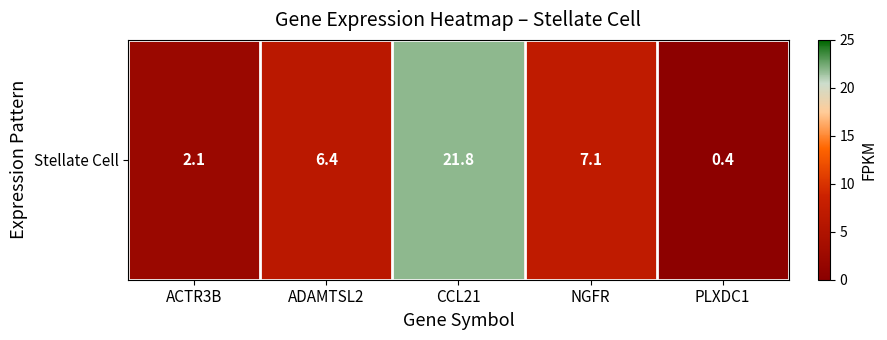

Reading left to right, what are all the values shown in this chart?

2.1	6.4	21.8	7.1	0.4